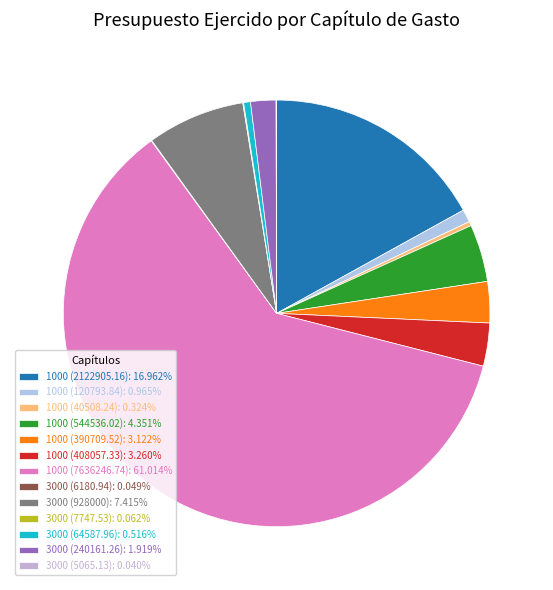

Rank the categories by value from lowest to highest.

3000 (5065.13), 3000 (6180.94), 3000 (7747.53), 1000 (40508.24), 3000 (64587.96), 1000 (120793.84), 3000 (240161.26), 1000 (390709.52), 1000 (408057.33), 1000 (544536.02), 3000 (928000), 1000 (2122905.16), 1000 (7636246.74)